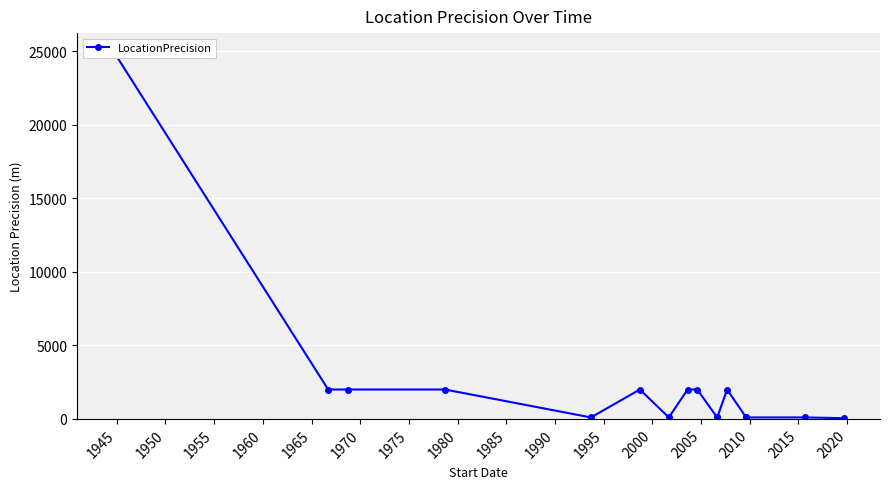

What is the value of the 9th point from the left?

2000